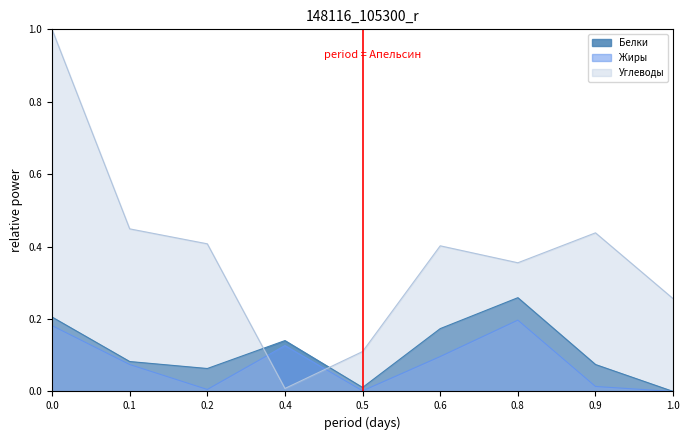

Between which two adjacent categories do Белки and Углеводы first intersect?

0.2 and 0.4